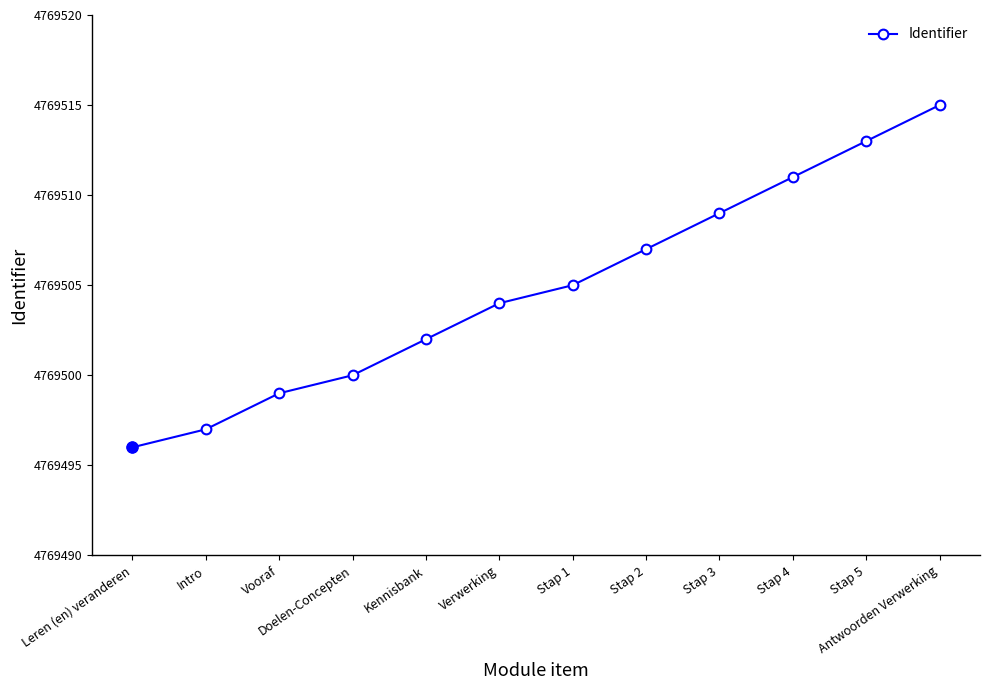

Count the number of data series in this chart.

1